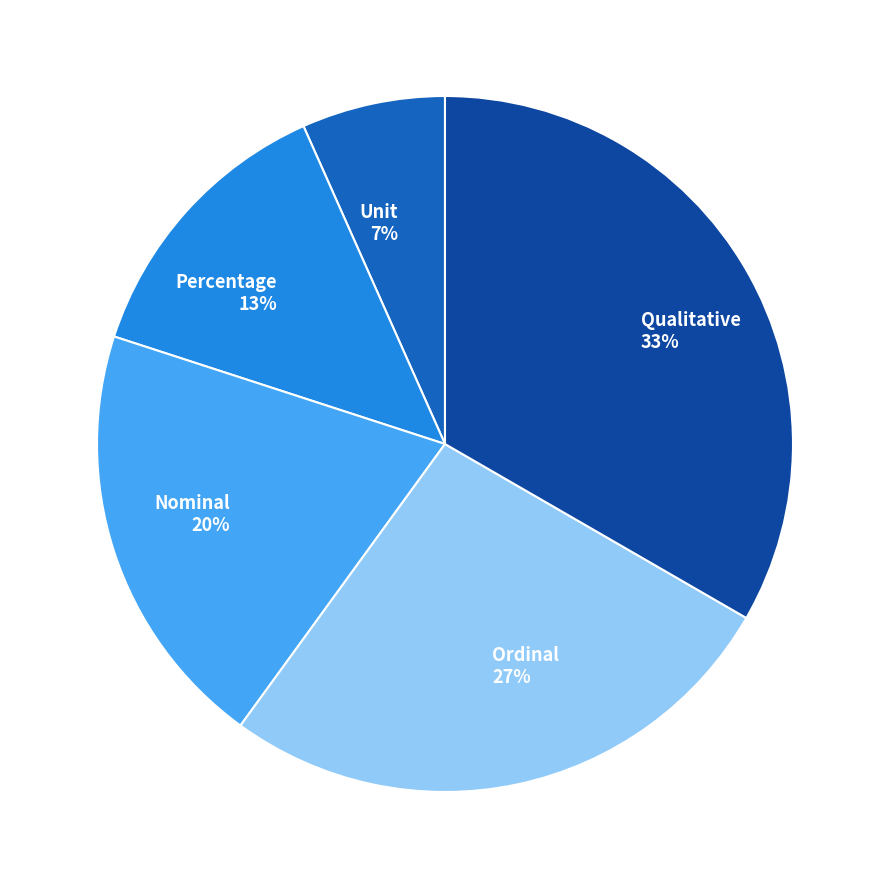

Is there a majority slice in this chart?

No